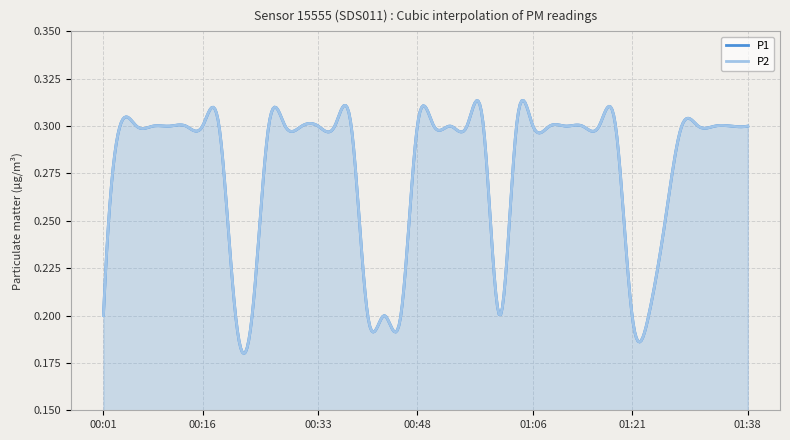

What is the difference between the maximum and minimum values in the P1 series?

0.1